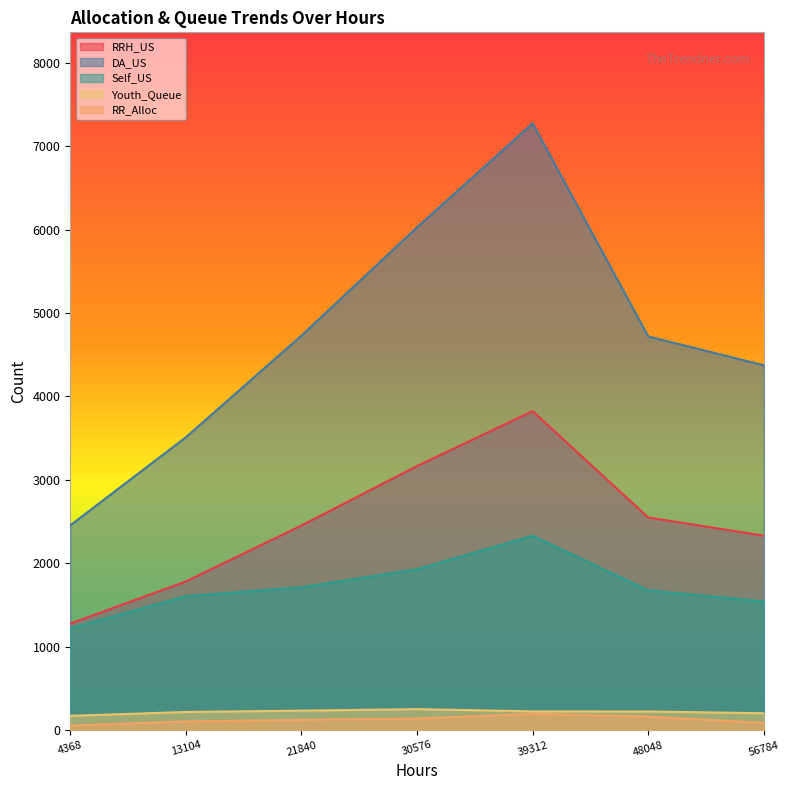

How many categories are shown in the chart?

7